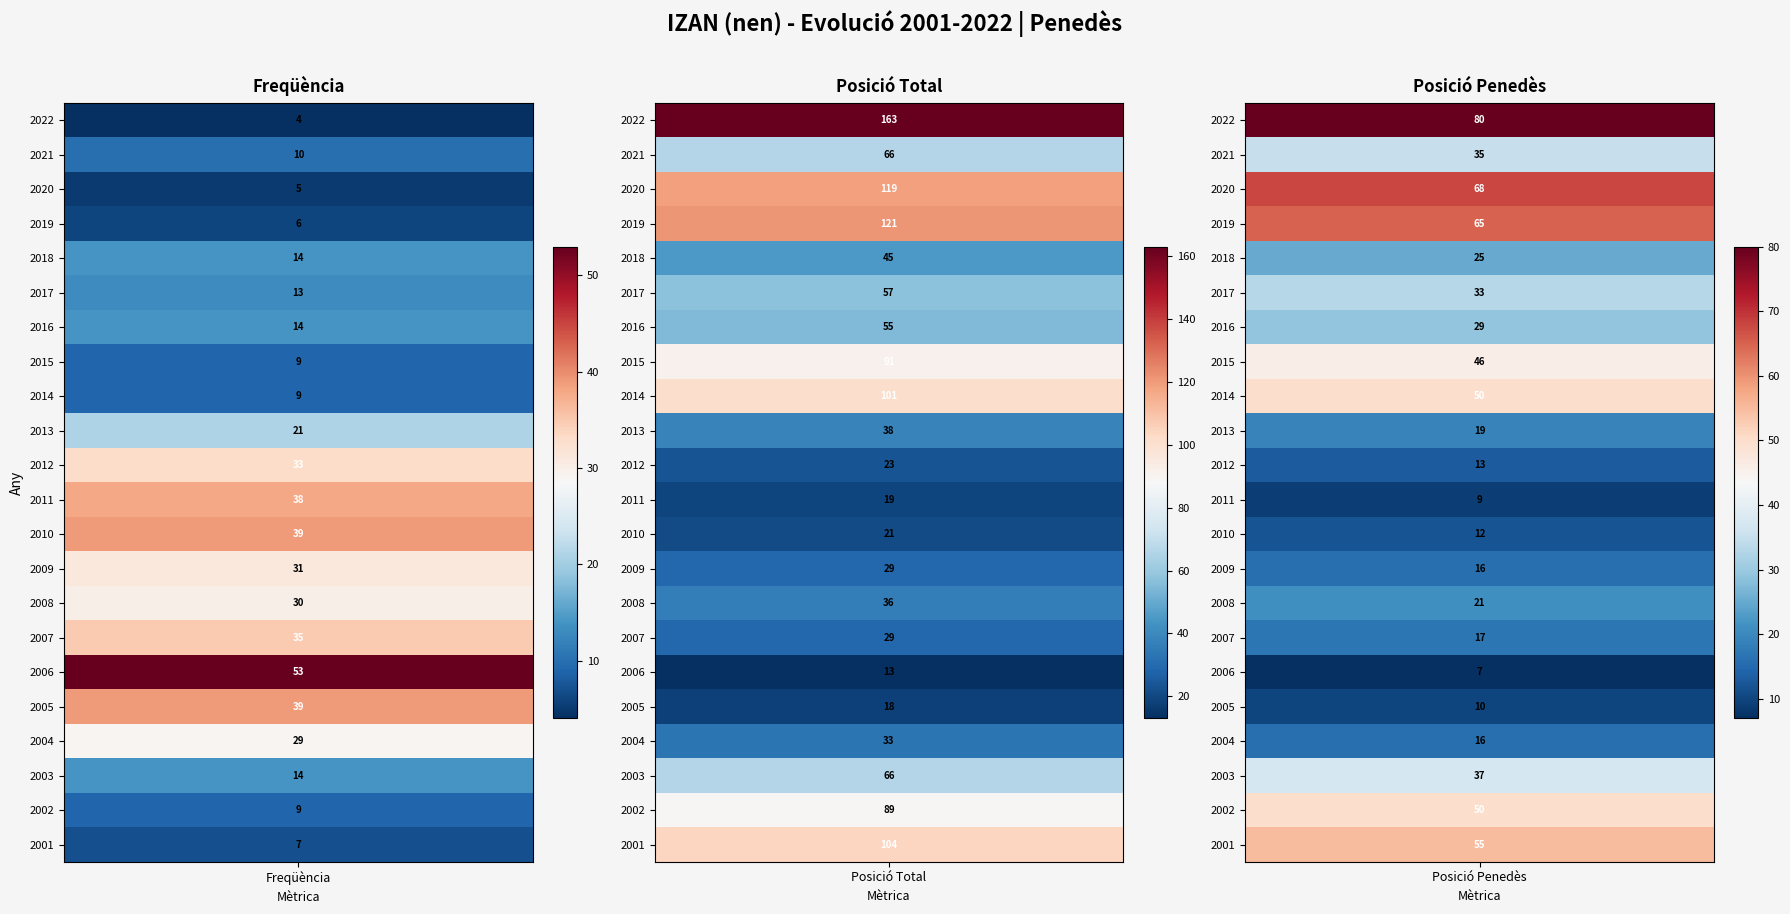

True or false: Posició Total has a value of 40 at 2012.

False